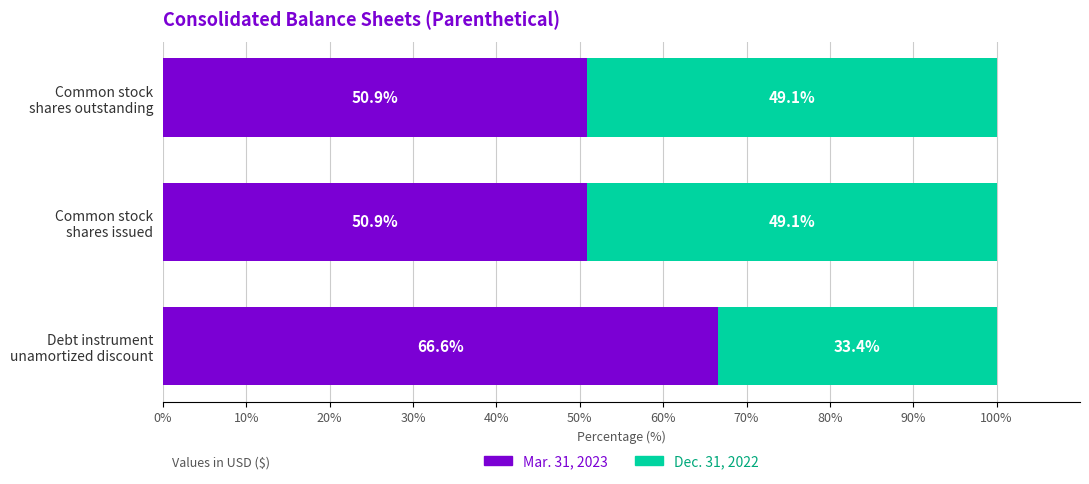

What is the average value of the Mar. 31, 2023 series?

56.1